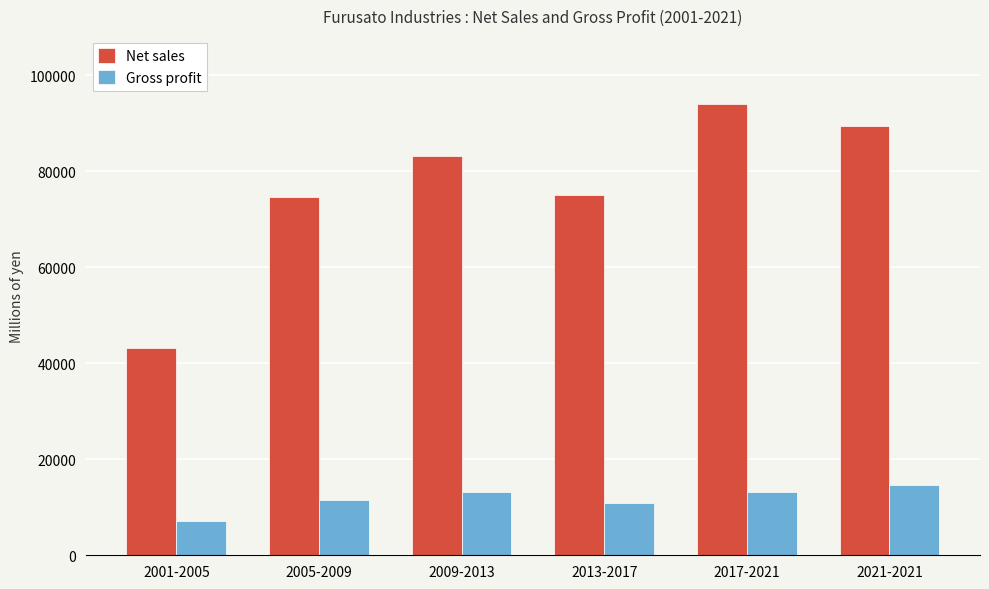

The value of Gross profit at 2009-2013 is 7632. True or false?

False